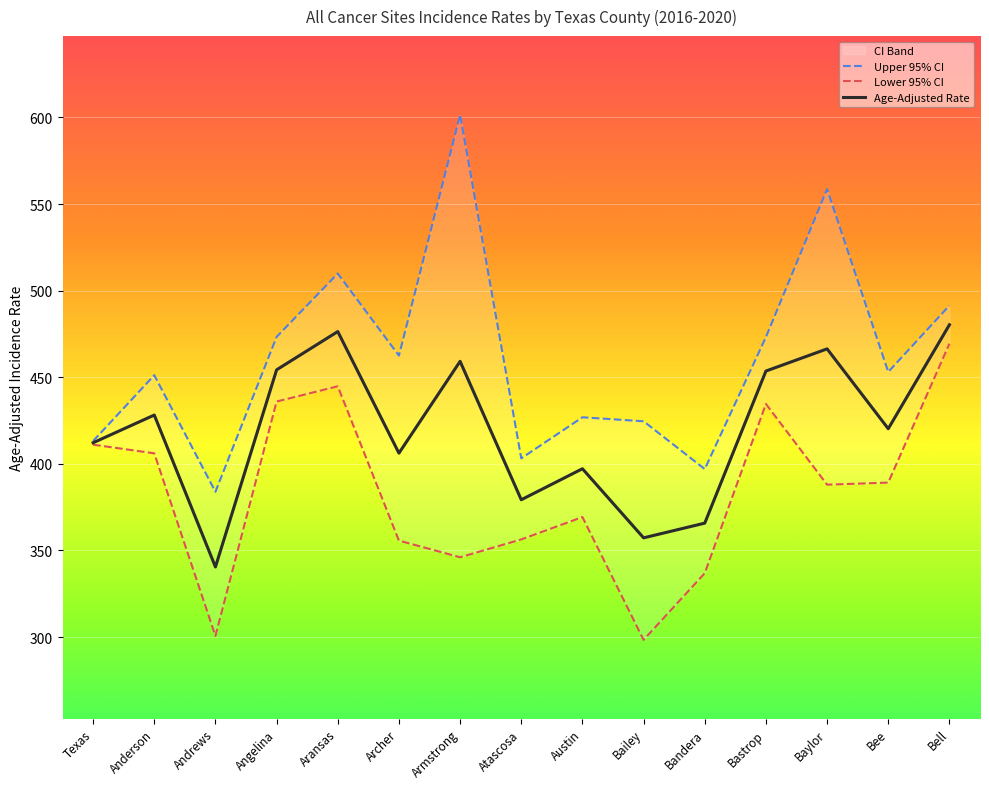

True or false: Age-Adjusted Rate and Lower 95% CI cross at least once.

False